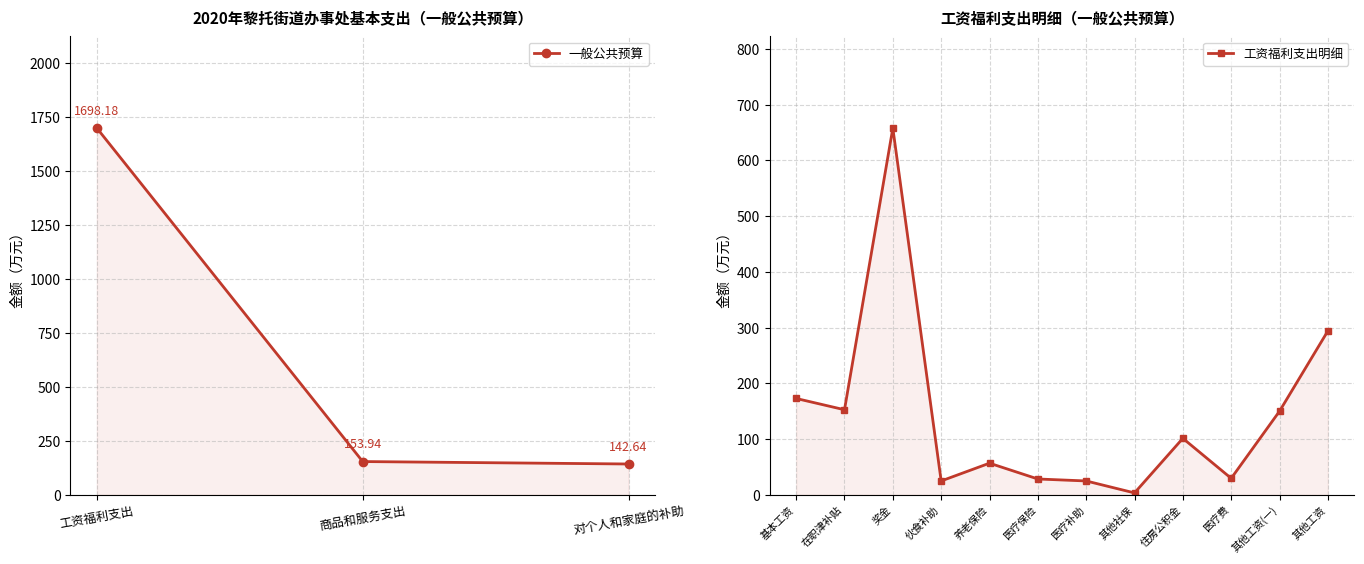

What is the approximate value at 工资福利支出?

1698.2